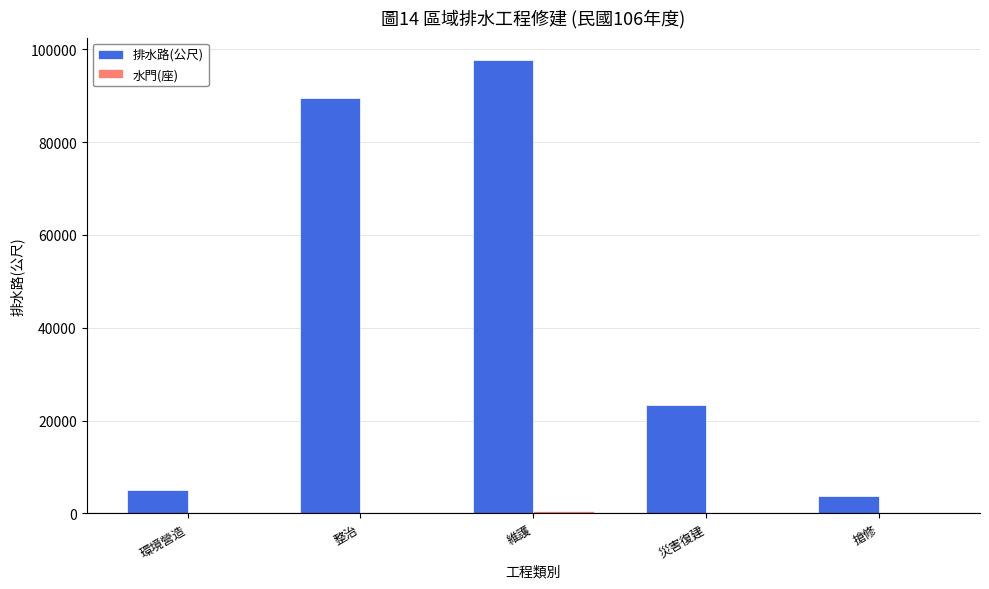

Which series has the largest range (max minus min)?

排水路(公尺)